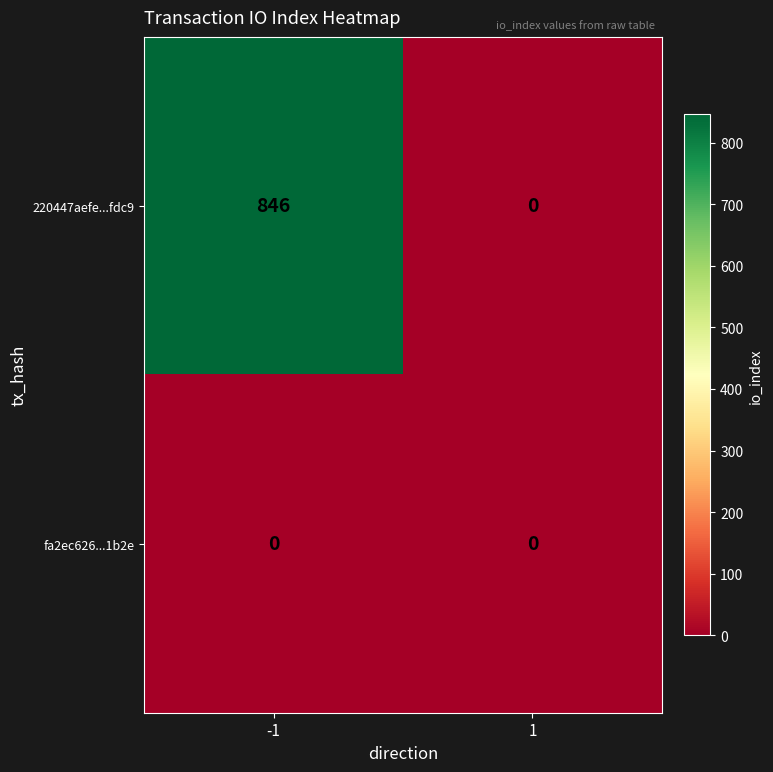

How many categories are shown in the chart?

2